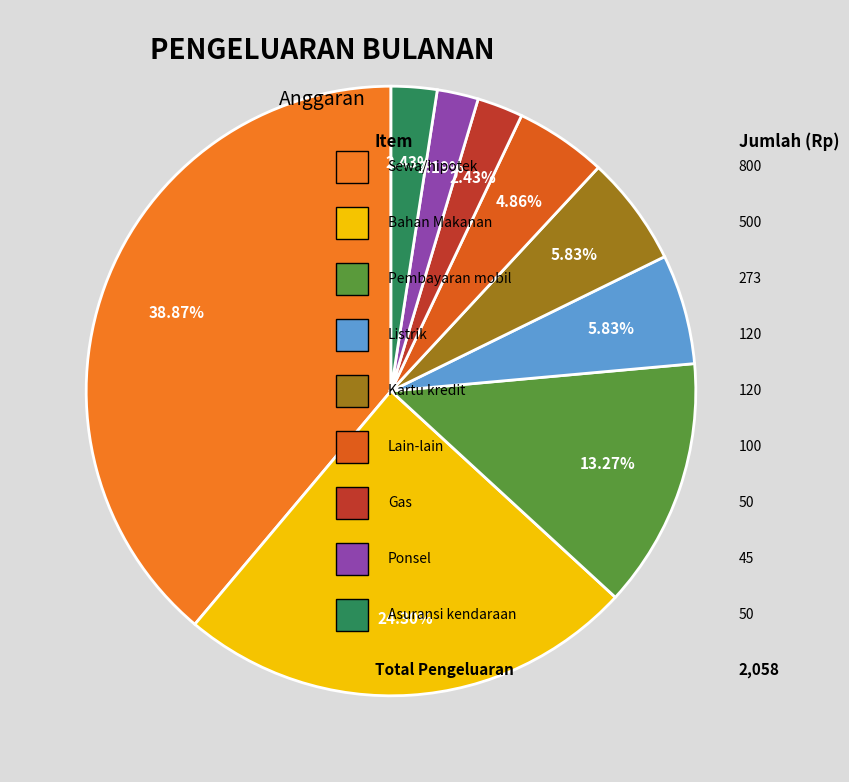

Count the number of slices in the pie.

9